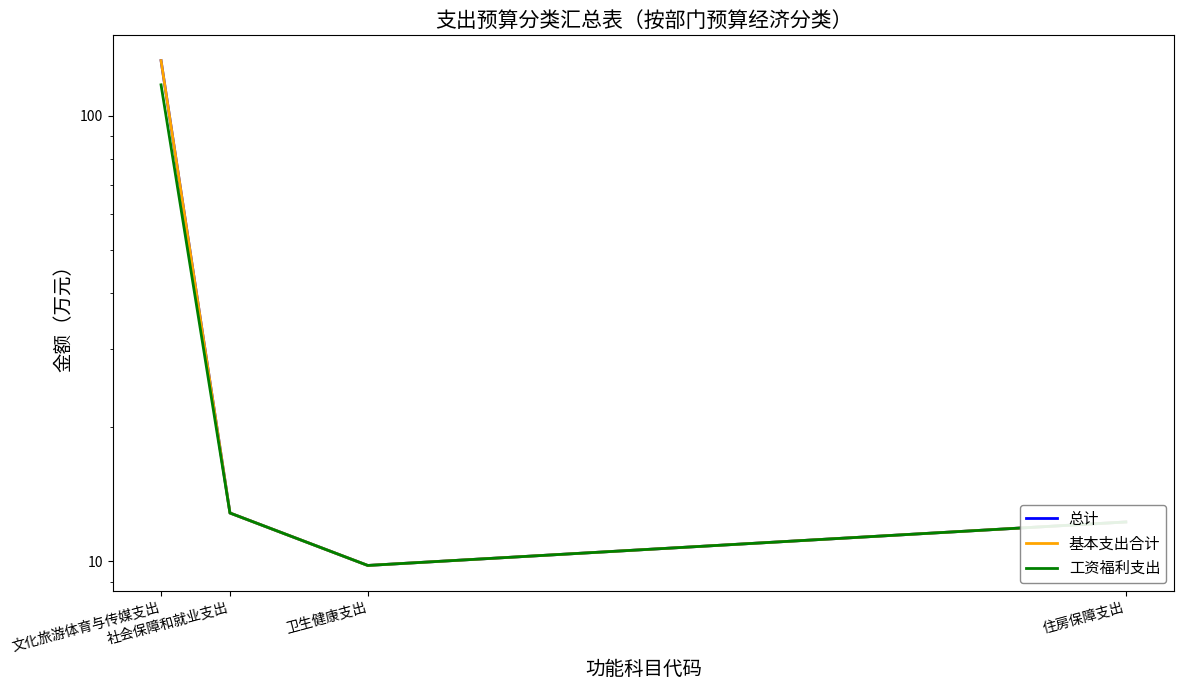

Is it true that 工资福利支出 equals 117.2 at 文化旅游体育与传媒支出?

True